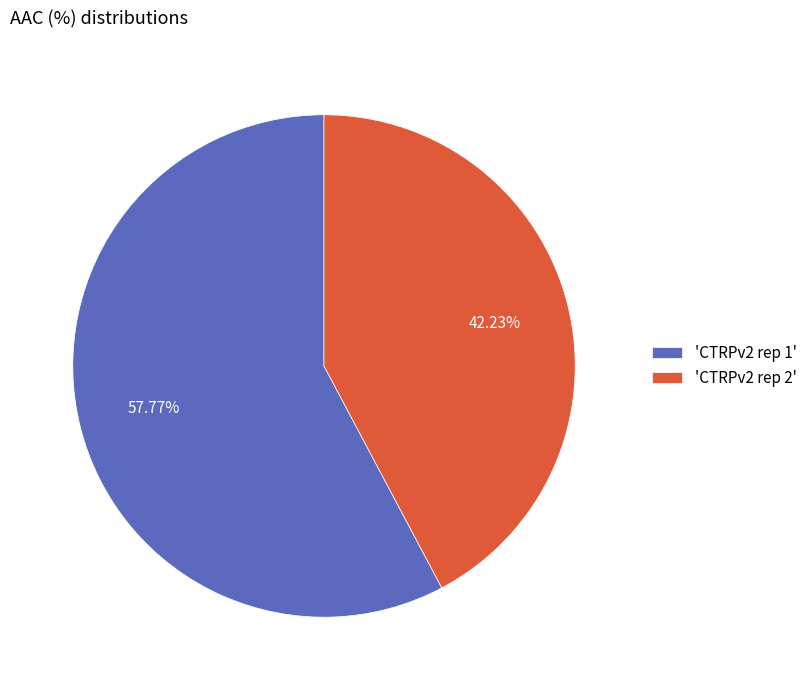

Between 'CTRPv2 rep 1' and 'CTRPv2 rep 2', which is larger?

'CTRPv2 rep 1'